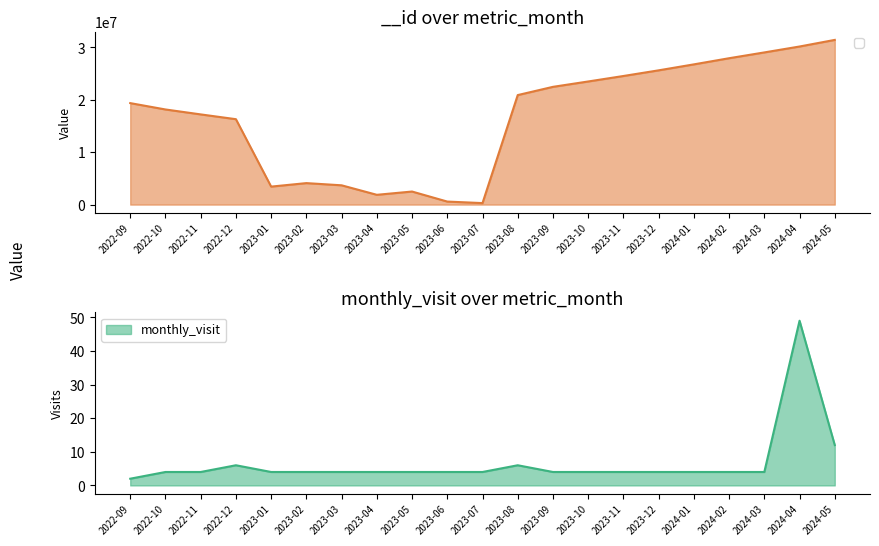

What is the smallest value displayed?

2